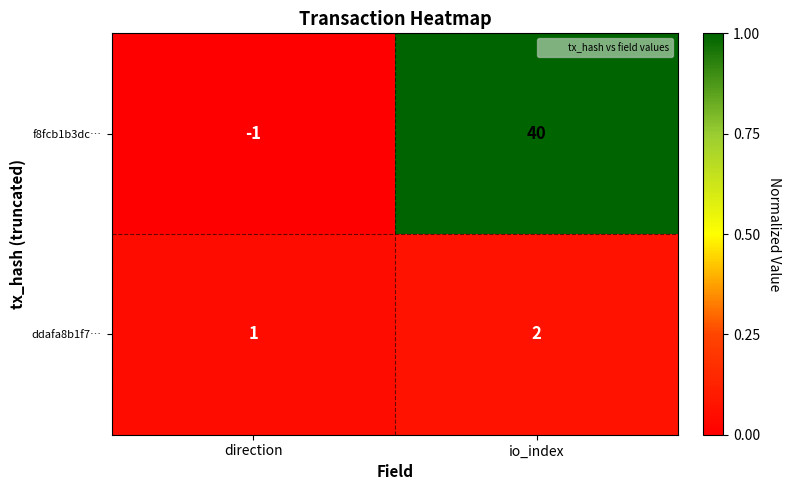

The f8fcb1b3dc… series shows 55 at io_index. True or false?

False